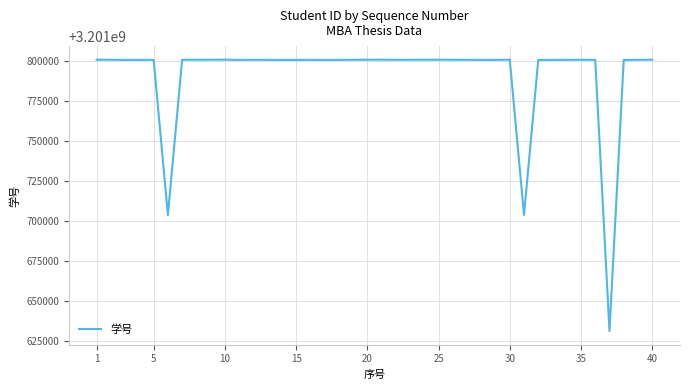

What is the greatest value displayed?

3201800683